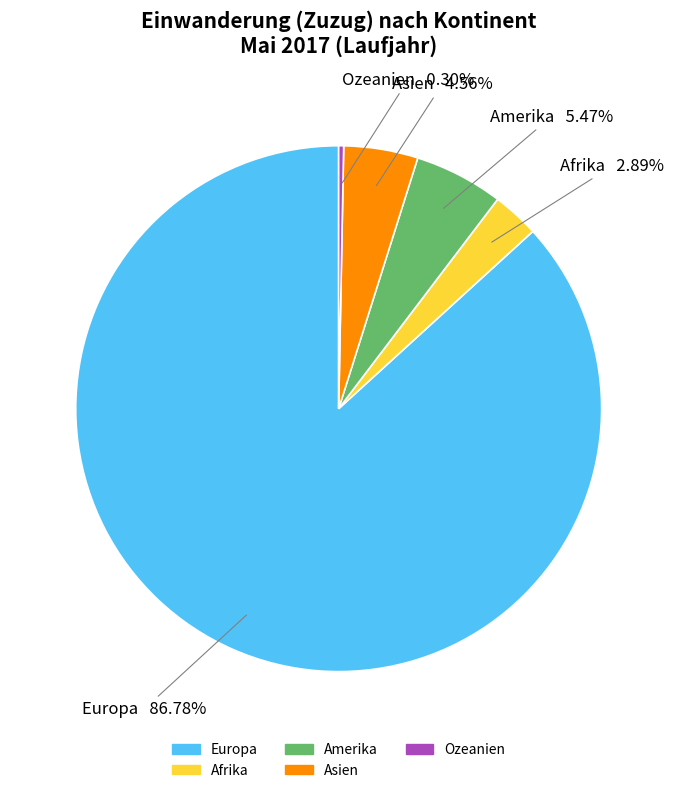

Is the sum of Asien and Ozeanien greater than half?

No